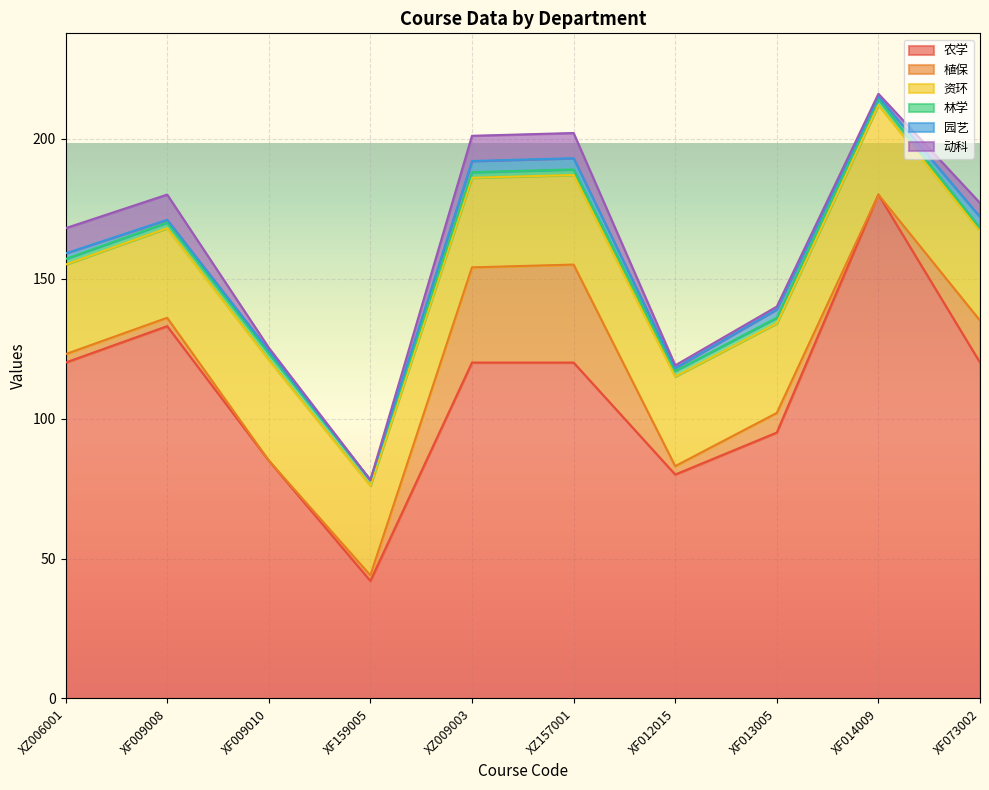

Where is 园艺 nearest to the value 2?

XZ006001